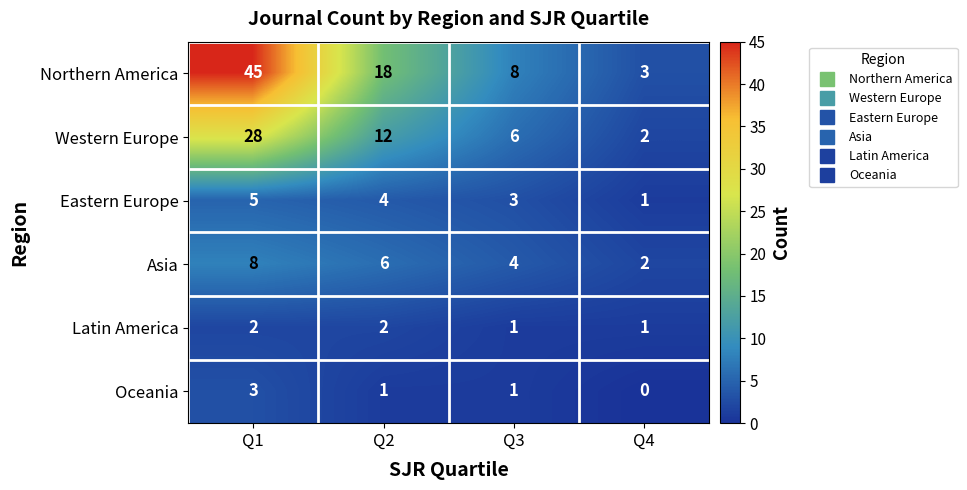

Which series has the widest spread of values?

Northern America